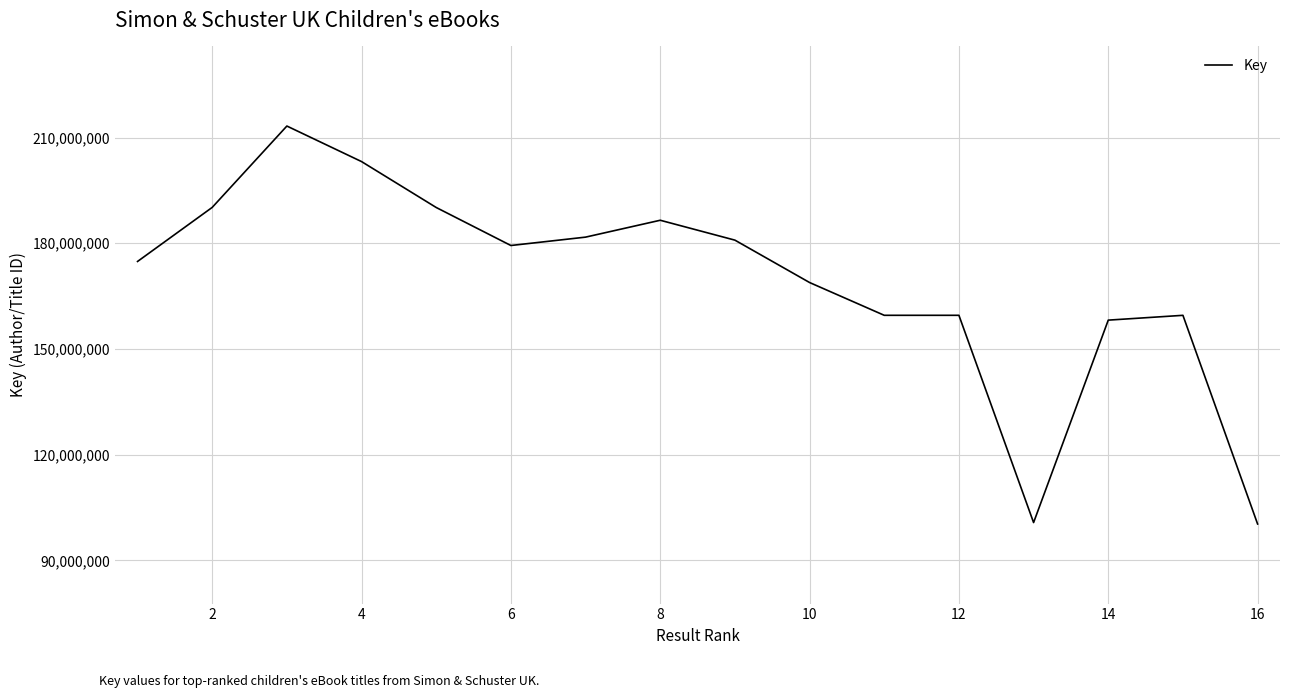

What is the maximum value shown in the chart?

213269084